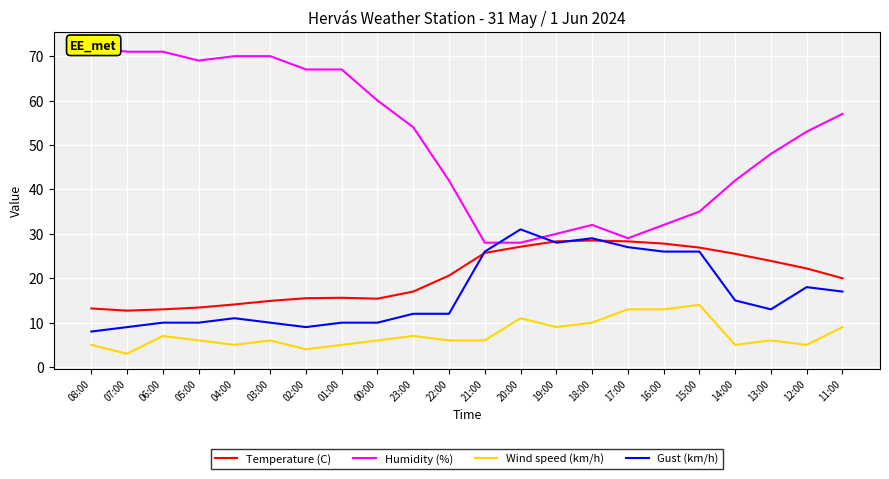

Which series has the largest range (max minus min)?

Humidity (%)